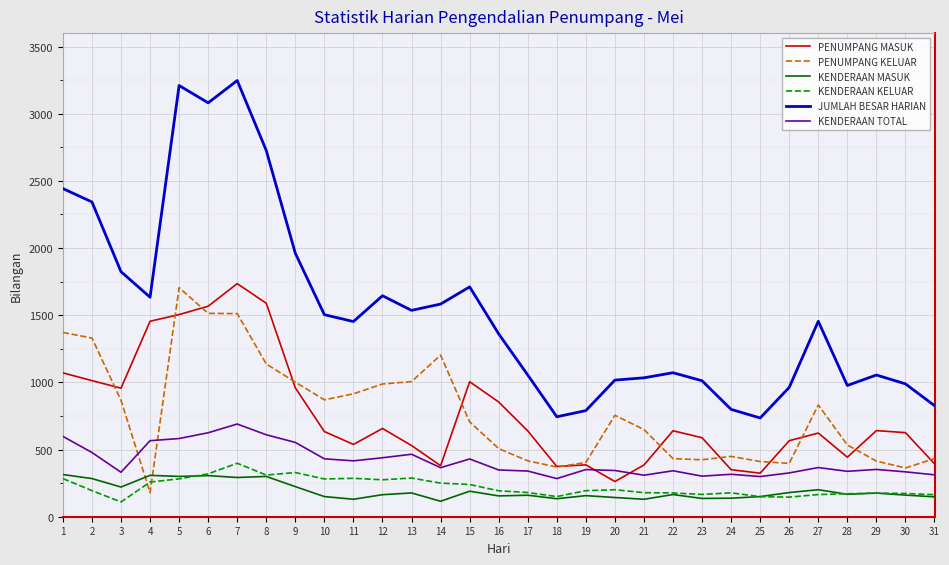

What is the greatest value displayed?

3247